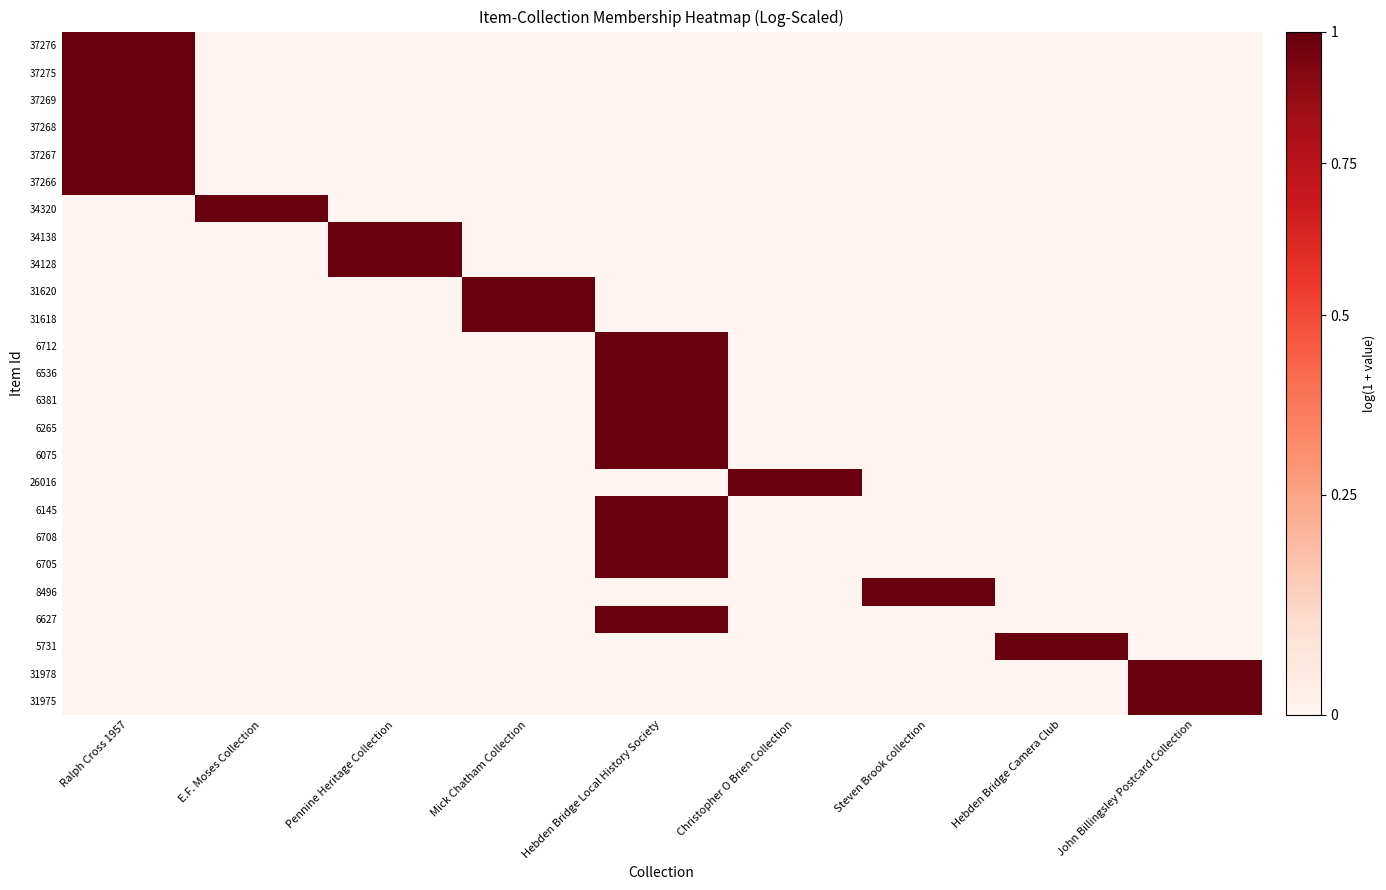

Reading left to right, list all the values displayed in this chart.

37276: Ralph Cross 1957=0.7	E.F. Moses Collection=0.0	Pennine Heritage Collection=0.0	Mick Chatham Collection=0.0	Hebden Bridge Local History Society=0.0	Christopher O Brien Collection=0.0	Steven Brook collection=0.0	Hebden Bridge Camera Club=0.0	John Billingsley Postcard Collection=0.0
37275: Ralph Cross 1957=0.7	E.F. Moses Collection=0.0	Pennine Heritage Collection=0.0	Mick Chatham Collection=0.0	Hebden Bridge Local History Society=0.0	Christopher O Brien Collection=0.0	Steven Brook collection=0.0	Hebden Bridge Camera Club=0.0	John Billingsley Postcard Collection=0.0
37269: Ralph Cross 1957=0.7	E.F. Moses Collection=0.0	Pennine Heritage Collection=0.0	Mick Chatham Collection=0.0	Hebden Bridge Local History Society=0.0	Christopher O Brien Collection=0.0	Steven Brook collection=0.0	Hebden Bridge Camera Club=0.0	John Billingsley Postcard Collection=0.0
37268: Ralph Cross 1957=0.7	E.F. Moses Collection=0.0	Pennine Heritage Collection=0.0	Mick Chatham Collection=0.0	Hebden Bridge Local History Society=0.0	Christopher O Brien Collection=0.0	Steven Brook collection=0.0	Hebden Bridge Camera Club=0.0	John Billingsley Postcard Collection=0.0
37267: Ralph Cross 1957=0.7	E.F. Moses Collection=0.0	Pennine Heritage Collection=0.0	Mick Chatham Collection=0.0	Hebden Bridge Local History Society=0.0	Christopher O Brien Collection=0.0	Steven Brook collection=0.0	Hebden Bridge Camera Club=0.0	John Billingsley Postcard Collection=0.0
37266: Ralph Cross 1957=0.7	E.F. Moses Collection=0.0	Pennine Heritage Collection=0.0	Mick Chatham Collection=0.0	Hebden Bridge Local History Society=0.0	Christopher O Brien Collection=0.0	Steven Brook collection=0.0	Hebden Bridge Camera Club=0.0	John Billingsley Postcard Collection=0.0
34320: Ralph Cross 1957=0.0	E.F. Moses Collection=0.7	Pennine Heritage Collection=0.0	Mick Chatham Collection=0.0	Hebden Bridge Local History Society=0.0	Christopher O Brien Collection=0.0	Steven Brook collection=0.0	Hebden Bridge Camera Club=0.0	John Billingsley Postcard Collection=0.0
34138: Ralph Cross 1957=0.0	E.F. Moses Collection=0.0	Pennine Heritage Collection=0.7	Mick Chatham Collection=0.0	Hebden Bridge Local History Society=0.0	Christopher O Brien Collection=0.0	Steven Brook collection=0.0	Hebden Bridge Camera Club=0.0	John Billingsley Postcard Collection=0.0
34128: Ralph Cross 1957=0.0	E.F. Moses Collection=0.0	Pennine Heritage Collection=0.7	Mick Chatham Collection=0.0	Hebden Bridge Local History Society=0.0	Christopher O Brien Collection=0.0	Steven Brook collection=0.0	Hebden Bridge Camera Club=0.0	John Billingsley Postcard Collection=0.0
31620: Ralph Cross 1957=0.0	E.F. Moses Collection=0.0	Pennine Heritage Collection=0.0	Mick Chatham Collection=0.7	Hebden Bridge Local History Society=0.0	Christopher O Brien Collection=0.0	Steven Brook collection=0.0	Hebden Bridge Camera Club=0.0	John Billingsley Postcard Collection=0.0
31618: Ralph Cross 1957=0.0	E.F. Moses Collection=0.0	Pennine Heritage Collection=0.0	Mick Chatham Collection=0.7	Hebden Bridge Local History Society=0.0	Christopher O Brien Collection=0.0	Steven Brook collection=0.0	Hebden Bridge Camera Club=0.0	John Billingsley Postcard Collection=0.0
6712: Ralph Cross 1957=0.0	E.F. Moses Collection=0.0	Pennine Heritage Collection=0.0	Mick Chatham Collection=0.0	Hebden Bridge Local History Society=0.7	Christopher O Brien Collection=0.0	Steven Brook collection=0.0	Hebden Bridge Camera Club=0.0	John Billingsley Postcard Collection=0.0
6536: Ralph Cross 1957=0.0	E.F. Moses Collection=0.0	Pennine Heritage Collection=0.0	Mick Chatham Collection=0.0	Hebden Bridge Local History Society=0.7	Christopher O Brien Collection=0.0	Steven Brook collection=0.0	Hebden Bridge Camera Club=0.0	John Billingsley Postcard Collection=0.0
6381: Ralph Cross 1957=0.0	E.F. Moses Collection=0.0	Pennine Heritage Collection=0.0	Mick Chatham Collection=0.0	Hebden Bridge Local History Society=0.7	Christopher O Brien Collection=0.0	Steven Brook collection=0.0	Hebden Bridge Camera Club=0.0	John Billingsley Postcard Collection=0.0
6265: Ralph Cross 1957=0.0	E.F. Moses Collection=0.0	Pennine Heritage Collection=0.0	Mick Chatham Collection=0.0	Hebden Bridge Local History Society=0.7	Christopher O Brien Collection=0.0	Steven Brook collection=0.0	Hebden Bridge Camera Club=0.0	John Billingsley Postcard Collection=0.0
6075: Ralph Cross 1957=0.0	E.F. Moses Collection=0.0	Pennine Heritage Collection=0.0	Mick Chatham Collection=0.0	Hebden Bridge Local History Society=0.7	Christopher O Brien Collection=0.0	Steven Brook collection=0.0	Hebden Bridge Camera Club=0.0	John Billingsley Postcard Collection=0.0
26016: Ralph Cross 1957=0.0	E.F. Moses Collection=0.0	Pennine Heritage Collection=0.0	Mick Chatham Collection=0.0	Hebden Bridge Local History Society=0.0	Christopher O Brien Collection=0.7	Steven Brook collection=0.0	Hebden Bridge Camera Club=0.0	John Billingsley Postcard Collection=0.0
6145: Ralph Cross 1957=0.0	E.F. Moses Collection=0.0	Pennine Heritage Collection=0.0	Mick Chatham Collection=0.0	Hebden Bridge Local History Society=0.7	Christopher O Brien Collection=0.0	Steven Brook collection=0.0	Hebden Bridge Camera Club=0.0	John Billingsley Postcard Collection=0.0
6708: Ralph Cross 1957=0.0	E.F. Moses Collection=0.0	Pennine Heritage Collection=0.0	Mick Chatham Collection=0.0	Hebden Bridge Local History Society=0.7	Christopher O Brien Collection=0.0	Steven Brook collection=0.0	Hebden Bridge Camera Club=0.0	John Billingsley Postcard Collection=0.0
6705: Ralph Cross 1957=0.0	E.F. Moses Collection=0.0	Pennine Heritage Collection=0.0	Mick Chatham Collection=0.0	Hebden Bridge Local History Society=0.7	Christopher O Brien Collection=0.0	Steven Brook collection=0.0	Hebden Bridge Camera Club=0.0	John Billingsley Postcard Collection=0.0
8496: Ralph Cross 1957=0.0	E.F. Moses Collection=0.0	Pennine Heritage Collection=0.0	Mick Chatham Collection=0.0	Hebden Bridge Local History Society=0.0	Christopher O Brien Collection=0.0	Steven Brook collection=0.7	Hebden Bridge Camera Club=0.0	John Billingsley Postcard Collection=0.0
6627: Ralph Cross 1957=0.0	E.F. Moses Collection=0.0	Pennine Heritage Collection=0.0	Mick Chatham Collection=0.0	Hebden Bridge Local History Society=0.7	Christopher O Brien Collection=0.0	Steven Brook collection=0.0	Hebden Bridge Camera Club=0.0	John Billingsley Postcard Collection=0.0
5731: Ralph Cross 1957=0.0	E.F. Moses Collection=0.0	Pennine Heritage Collection=0.0	Mick Chatham Collection=0.0	Hebden Bridge Local History Society=0.0	Christopher O Brien Collection=0.0	Steven Brook collection=0.0	Hebden Bridge Camera Club=0.7	John Billingsley Postcard Collection=0.0
31978: Ralph Cross 1957=0.0	E.F. Moses Collection=0.0	Pennine Heritage Collection=0.0	Mick Chatham Collection=0.0	Hebden Bridge Local History Society=0.0	Christopher O Brien Collection=0.0	Steven Brook collection=0.0	Hebden Bridge Camera Club=0.0	John Billingsley Postcard Collection=0.7
31975: Ralph Cross 1957=0.0	E.F. Moses Collection=0.0	Pennine Heritage Collection=0.0	Mick Chatham Collection=0.0	Hebden Bridge Local History Society=0.0	Christopher O Brien Collection=0.0	Steven Brook collection=0.0	Hebden Bridge Camera Club=0.0	John Billingsley Postcard Collection=0.7